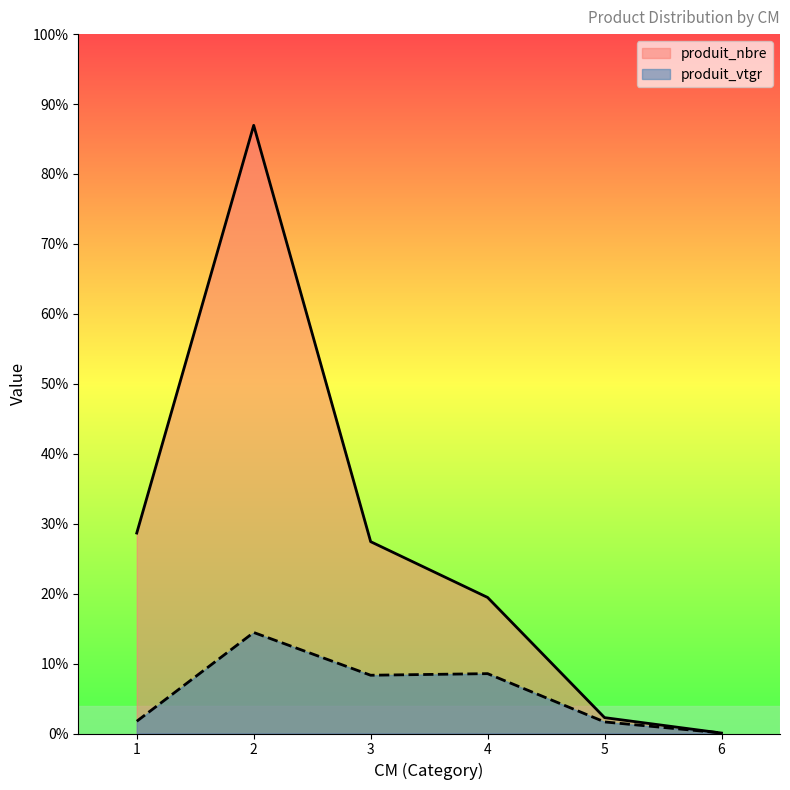

Between 4 and 3, which is larger?

3